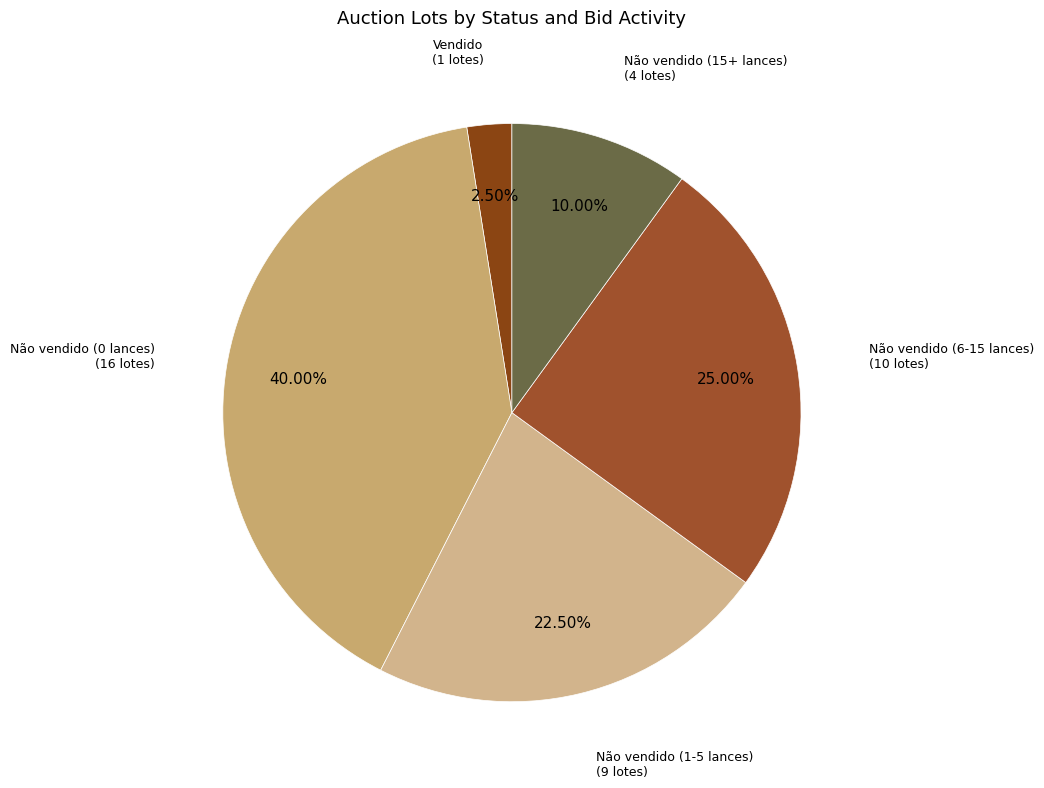

Count the number of slices in the pie.

5